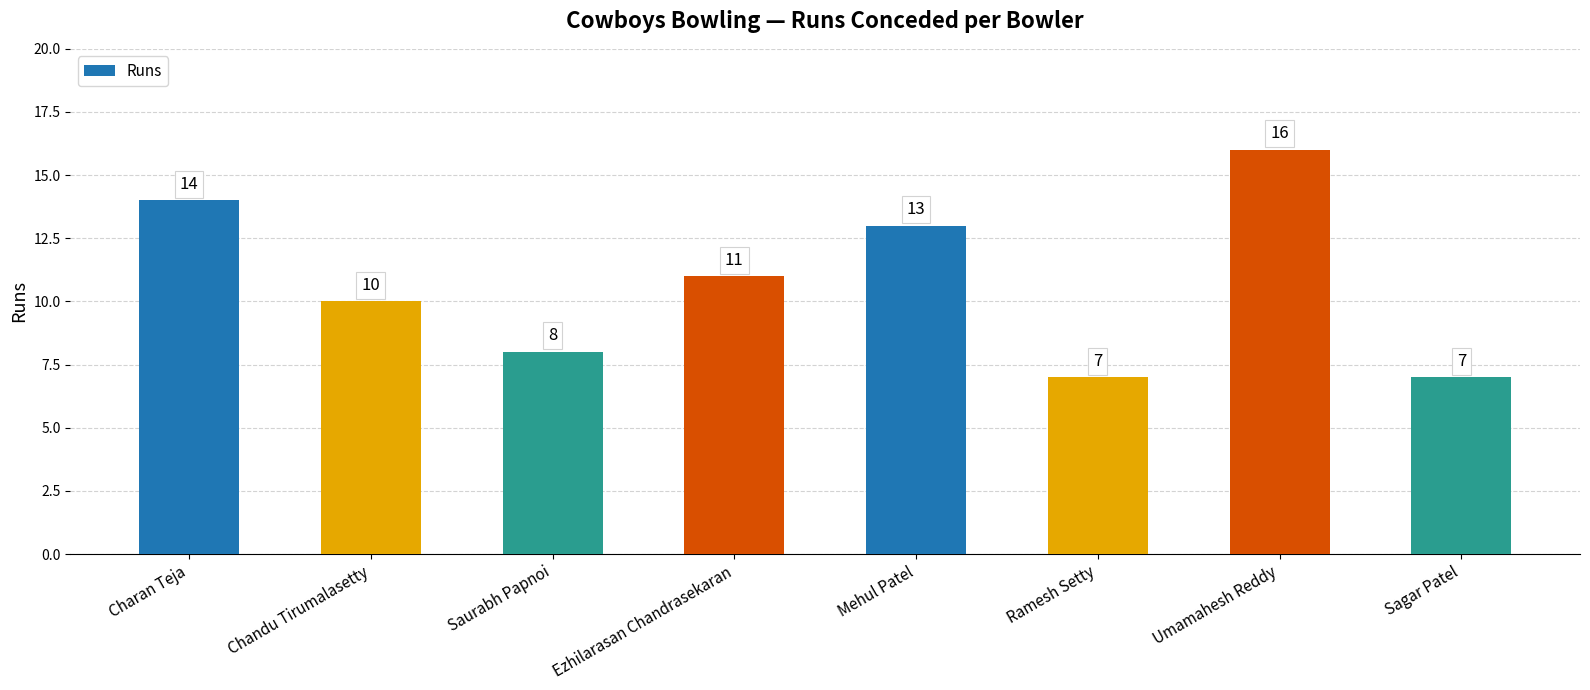

Does the chart contain any negative values?

No